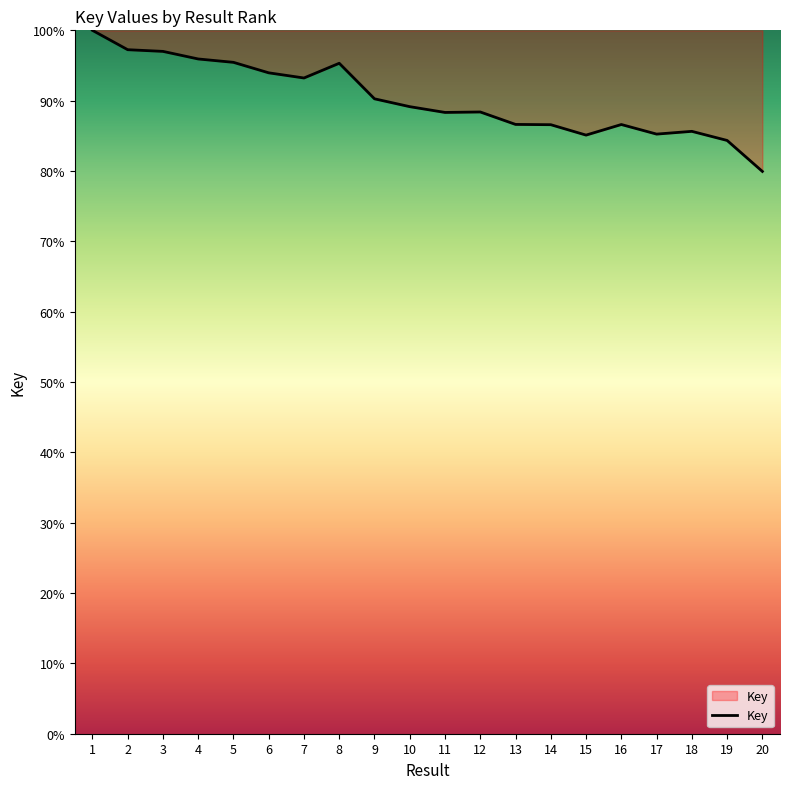

How many values are below 89?

10